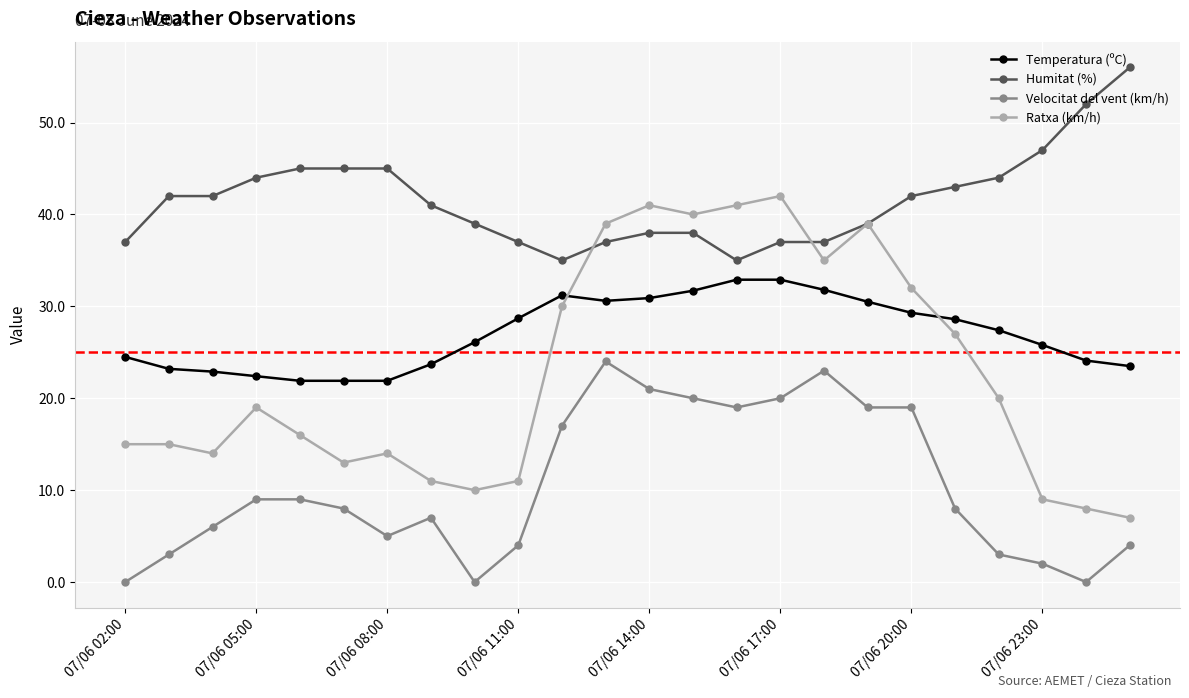

What is the value of the Ratxa (km/h) point at the 23rd from the left?

8.0